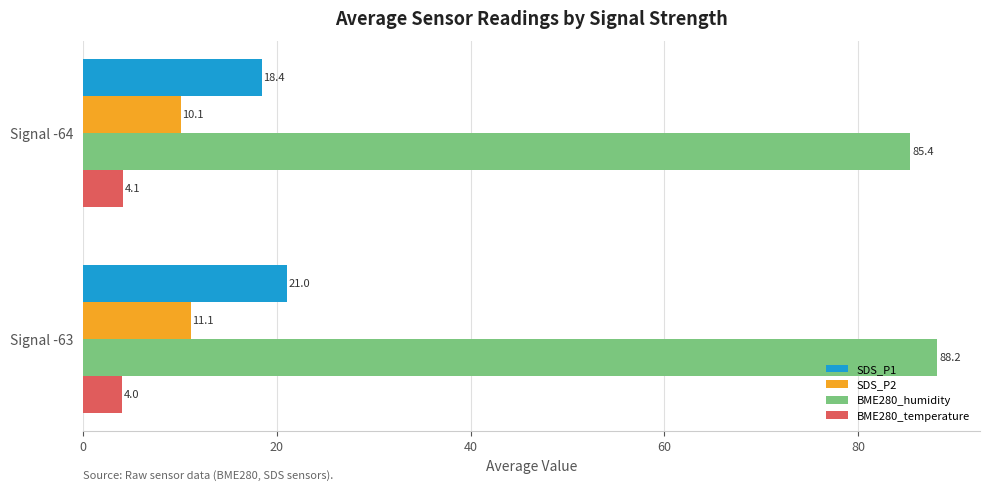

The value of BME280_humidity at Signal -63 is 88.2. True or false?

True